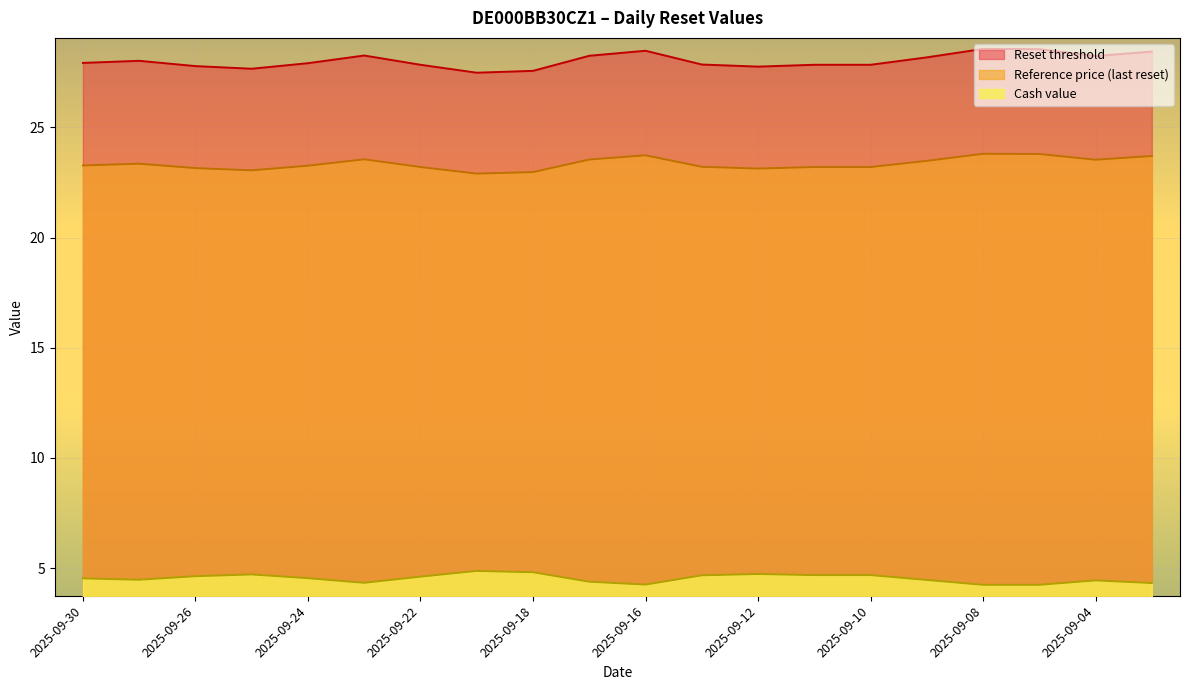

What is the difference between the Reset threshold values at 2025-09-17 and 2025-09-24?

0.3